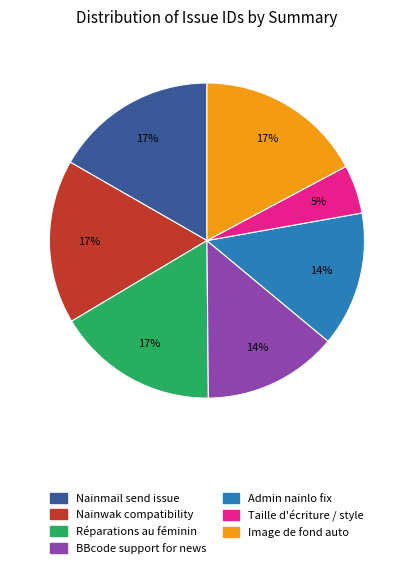

Is there a majority slice in this chart?

No